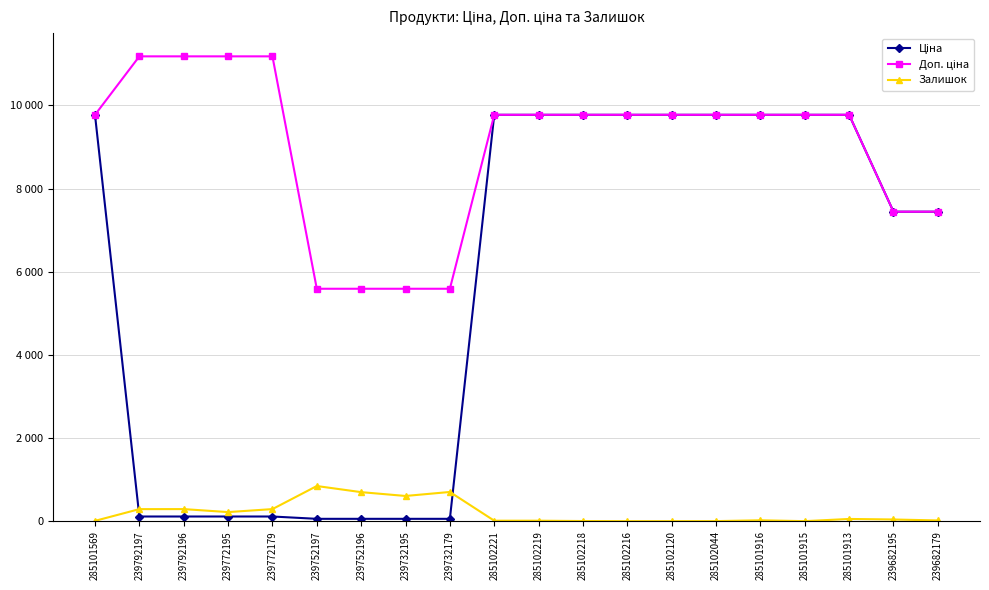

Is this an area chart (filled region under the line)?

No